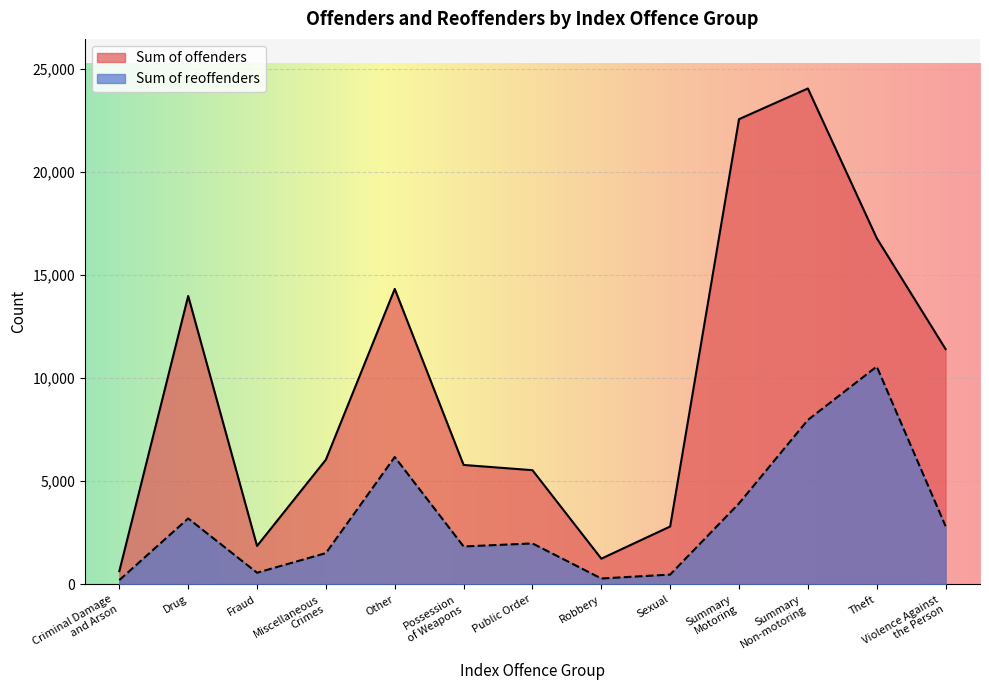

The value of Sum of reoffenders at Violence Against
the Person is 4502. True or false?

False